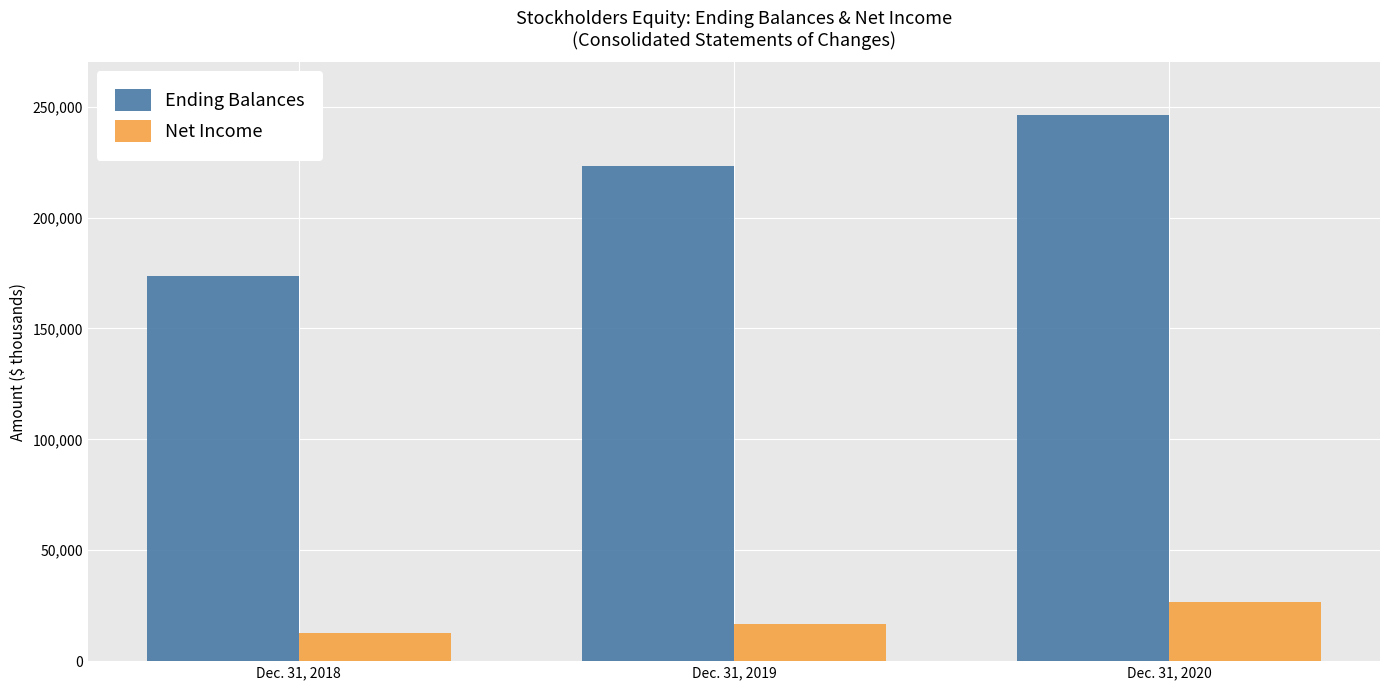

Reading right to left, what are all the values shown in this chart?

Ending Balances: Dec. 31, 2020=246249	Dec. 31, 2019=223249	Dec. 31, 2018=173433
Net Income: Dec. 31, 2020=26463	Dec. 31, 2019=16924	Dec. 31, 2018=12805